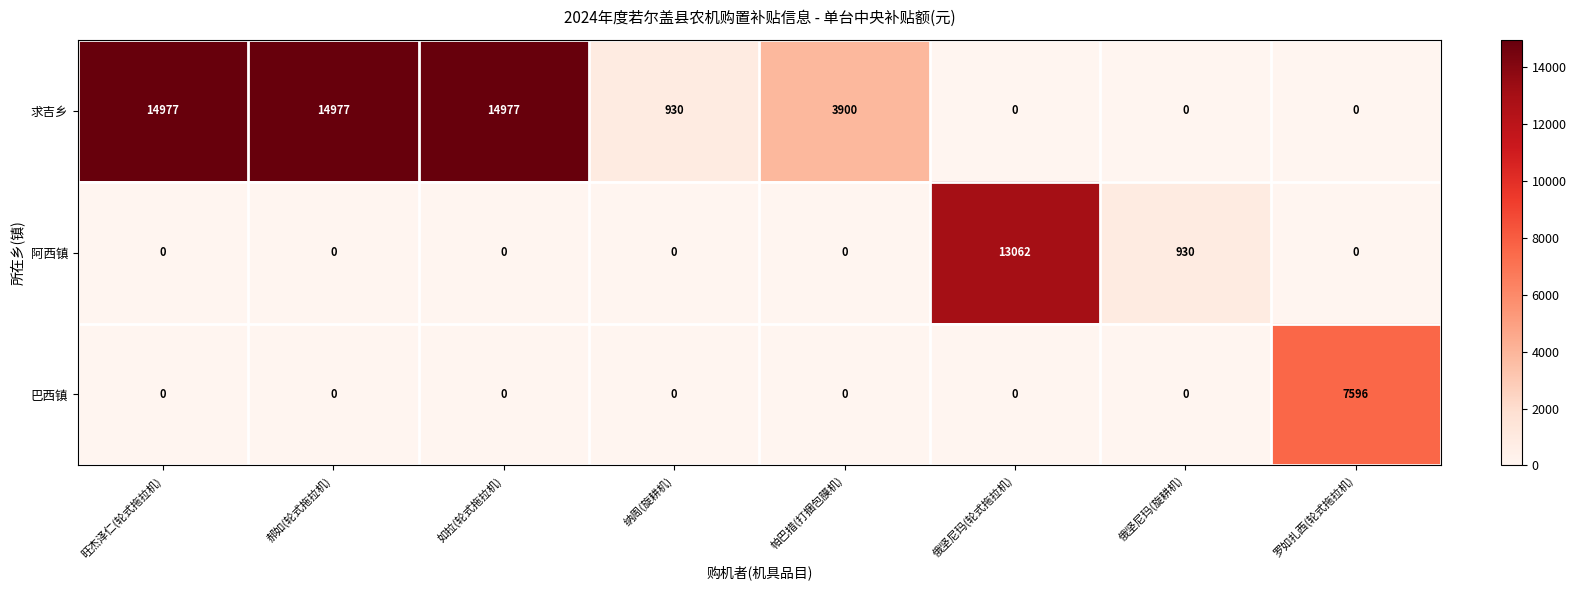

What is the sum of the 阿西镇 values at 郝如(轮式拖拉机) and 俄坚尼玛(轮式拖拉机)?

13062